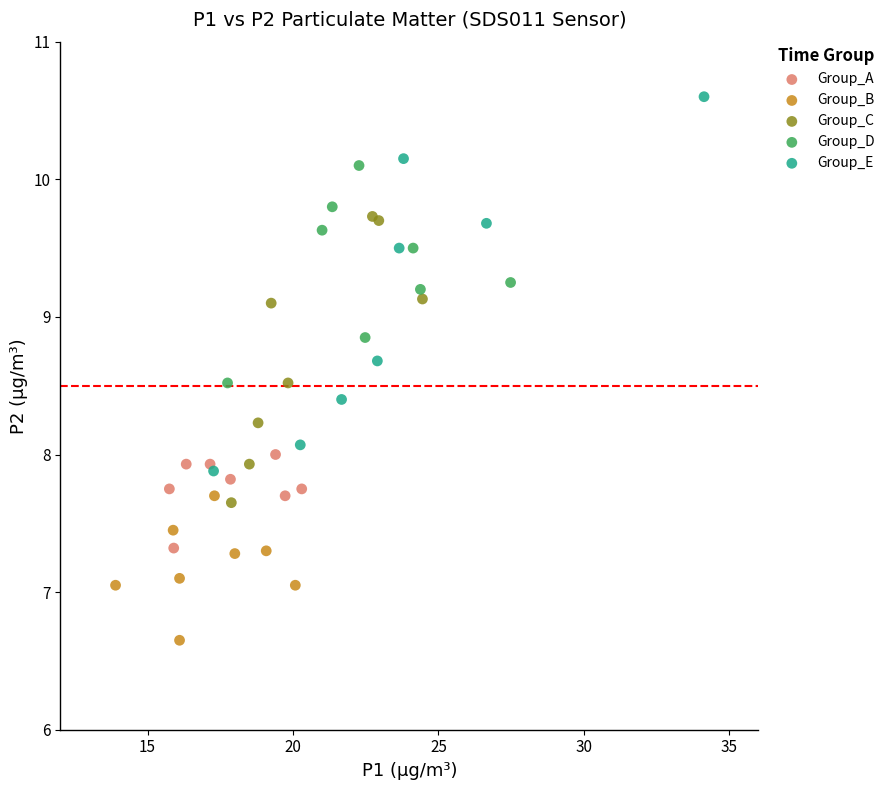

Which series contains the highest Y value?

Group_E